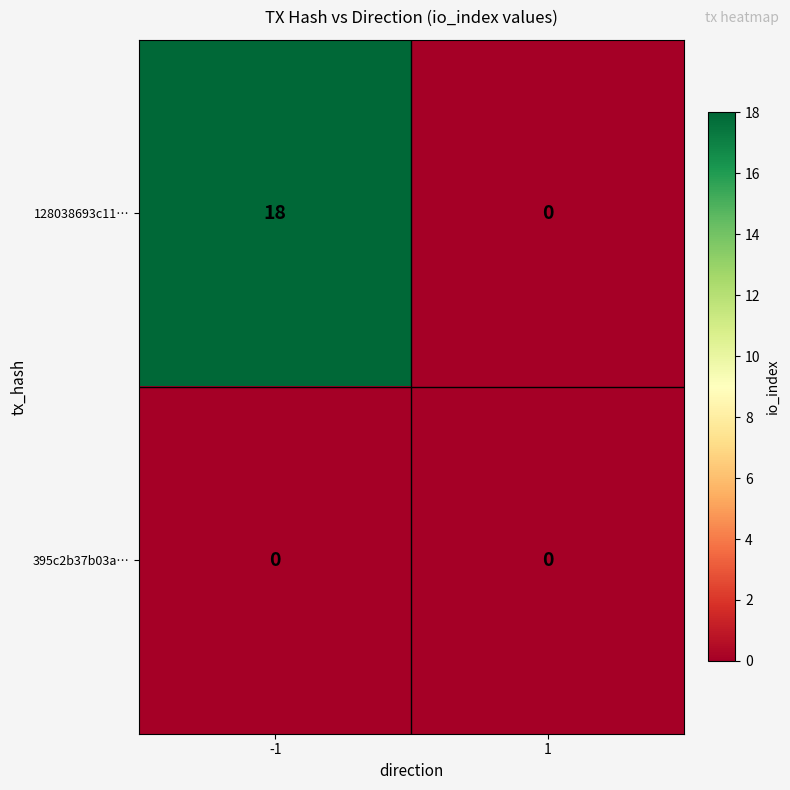

Rank the series by their average value, from lowest to highest.

395c2b37b03a…, 128038693c11…